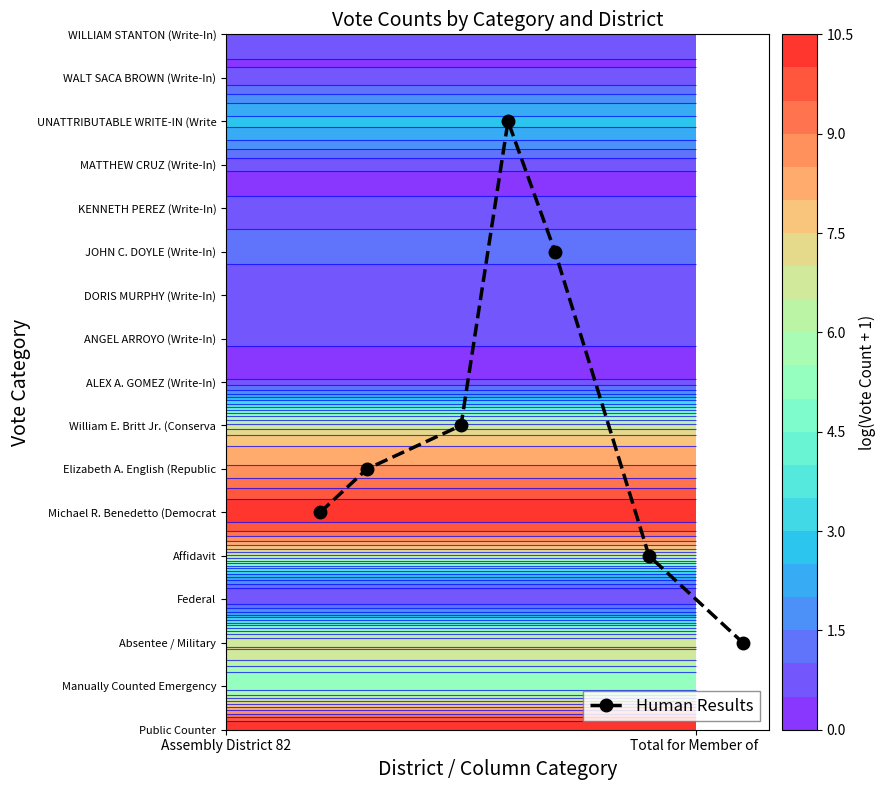

How many distinct data groups are displayed?

1